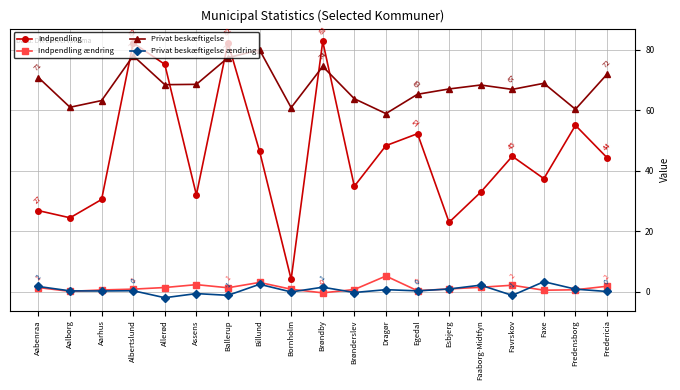

In Indpendling, how many points are higher than both neighbors (excluding endpoints)?

6